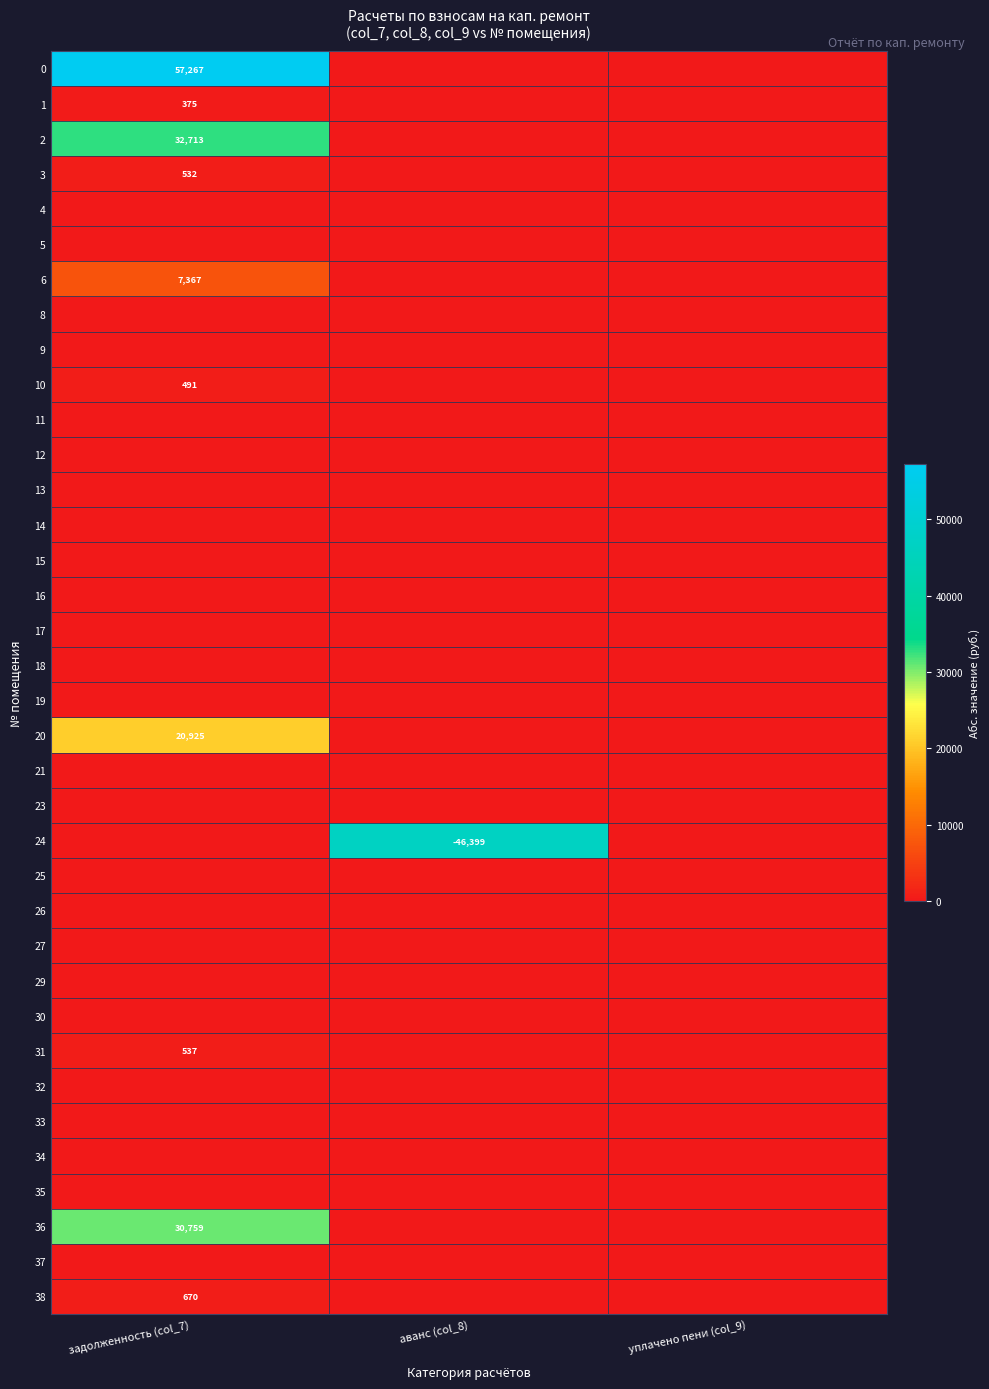

What is the maximum value for 3?

532.2